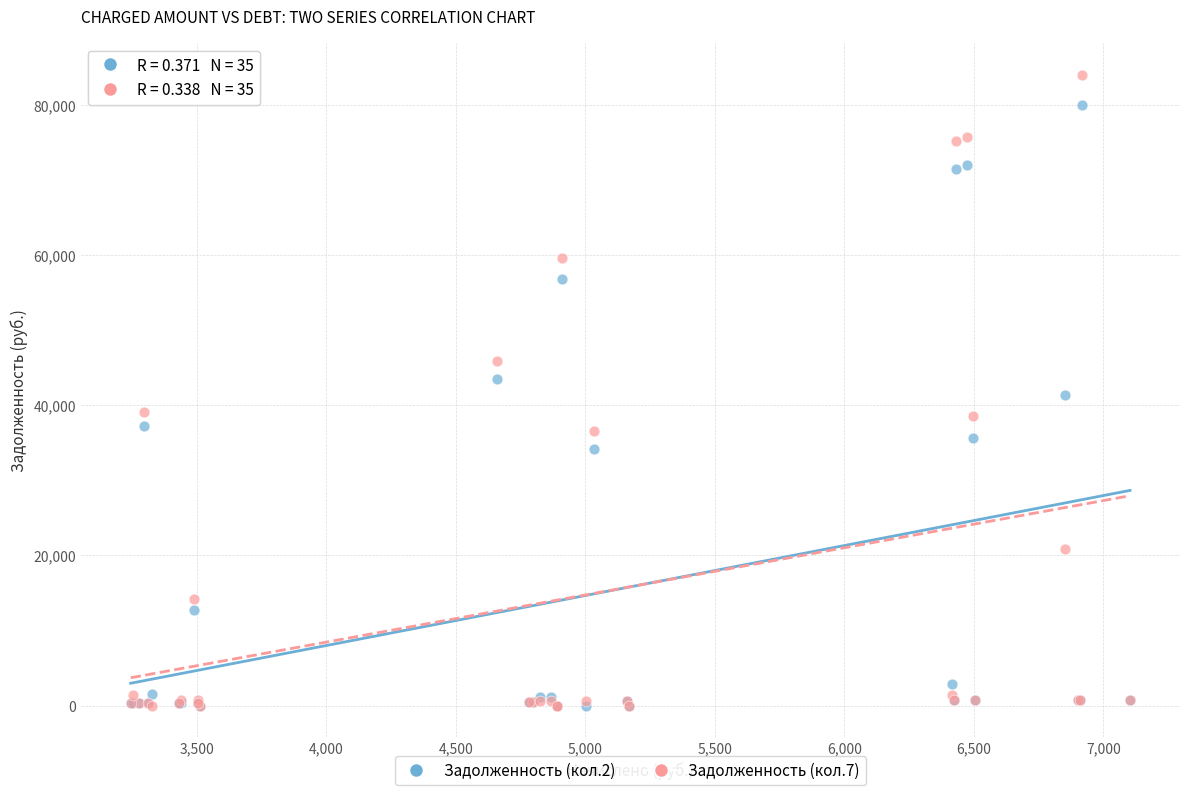

What are all the series names shown in the legend?

Задолженность (кол.2), Задолженность (кол.7)